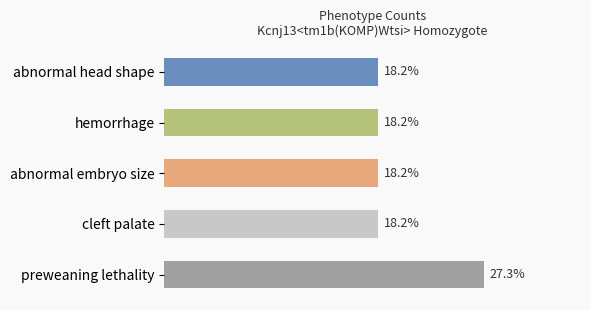

At which category does the chart reach its peak across all series?

preweaning lethality